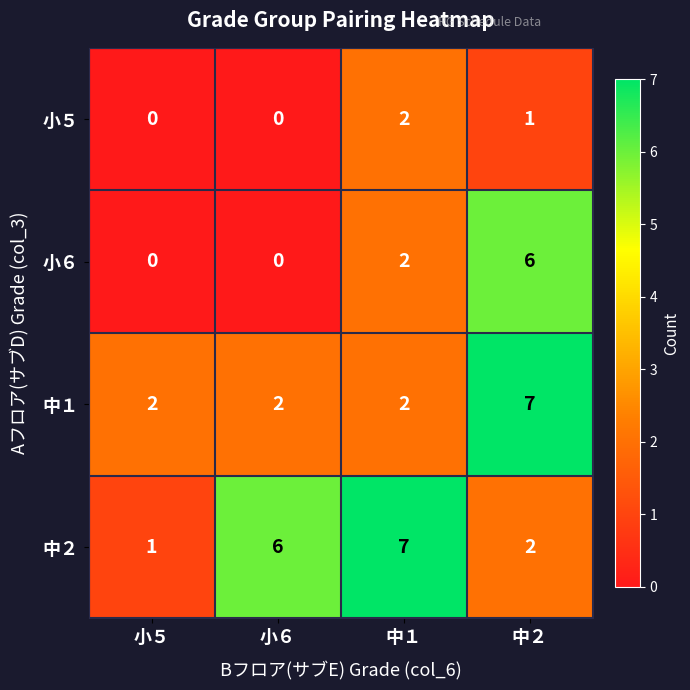

The 小５ series shows -1 at 小６. True or false?

False